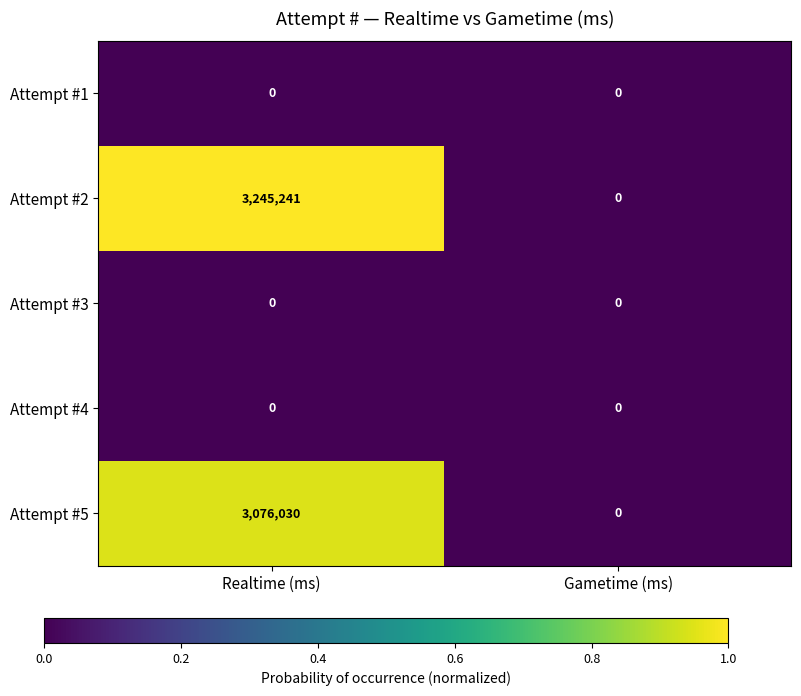

How many values in the Attempt #5 series are below 3076030?

1